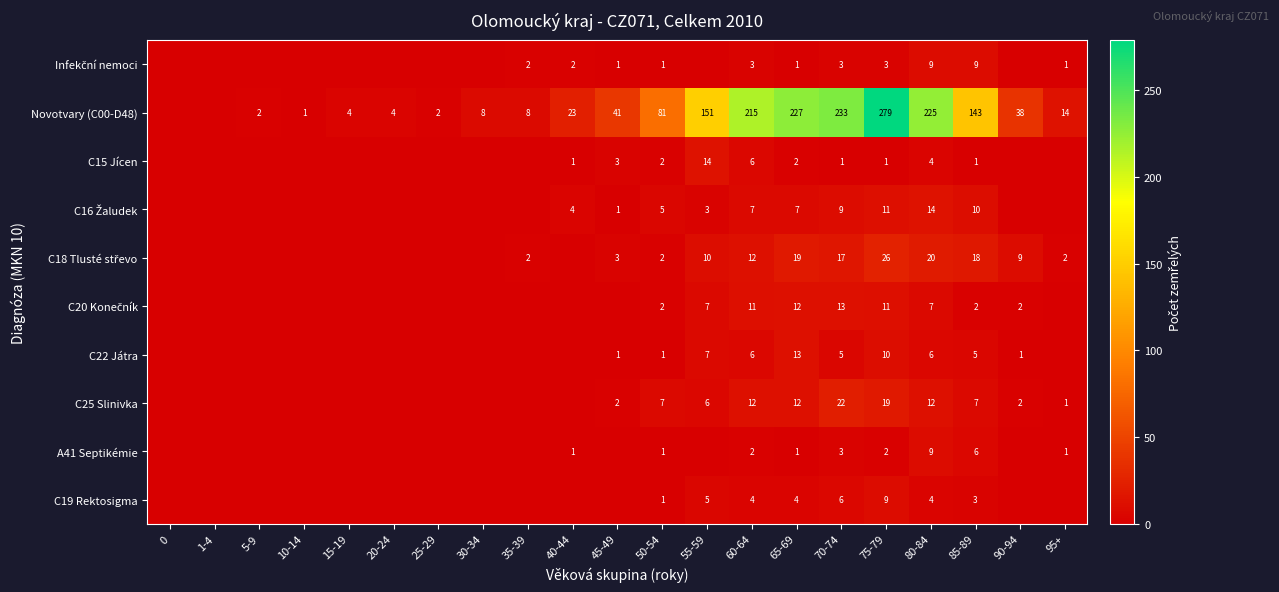

Between 40-44 and 75-79, which is larger?

75-79